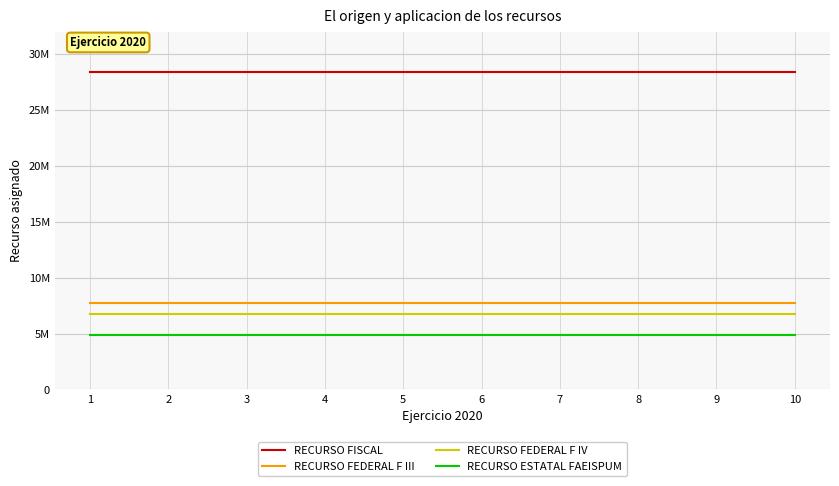

True or false: RECURSO ESTATAL FAEISPUM has more than 1 interior local peaks.

False